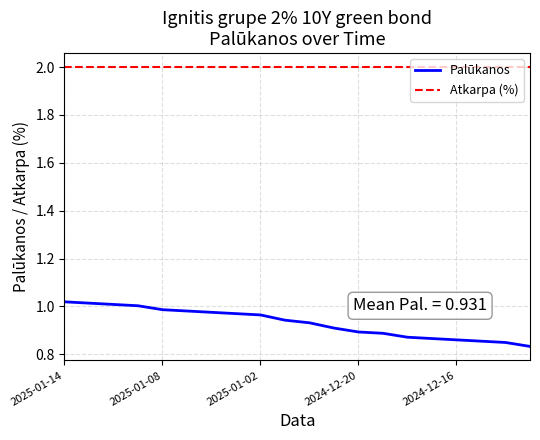

What is the maximum value shown in the chart?

2.0